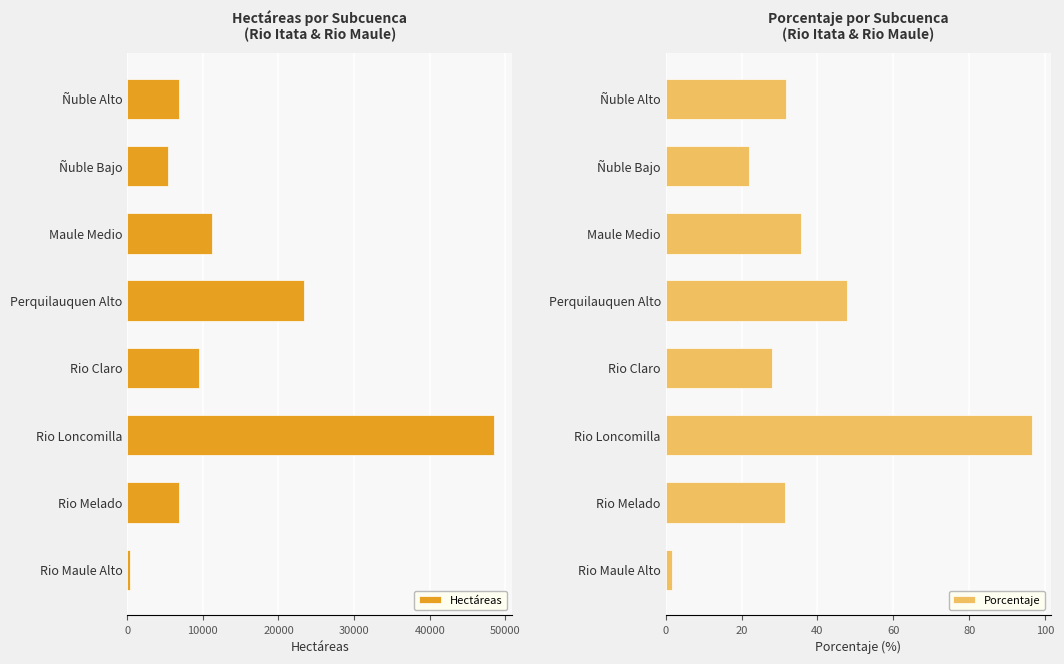

What is the sum of the Hectáreas values at Rio Melado and Perquilauquen Alto?

30254.1